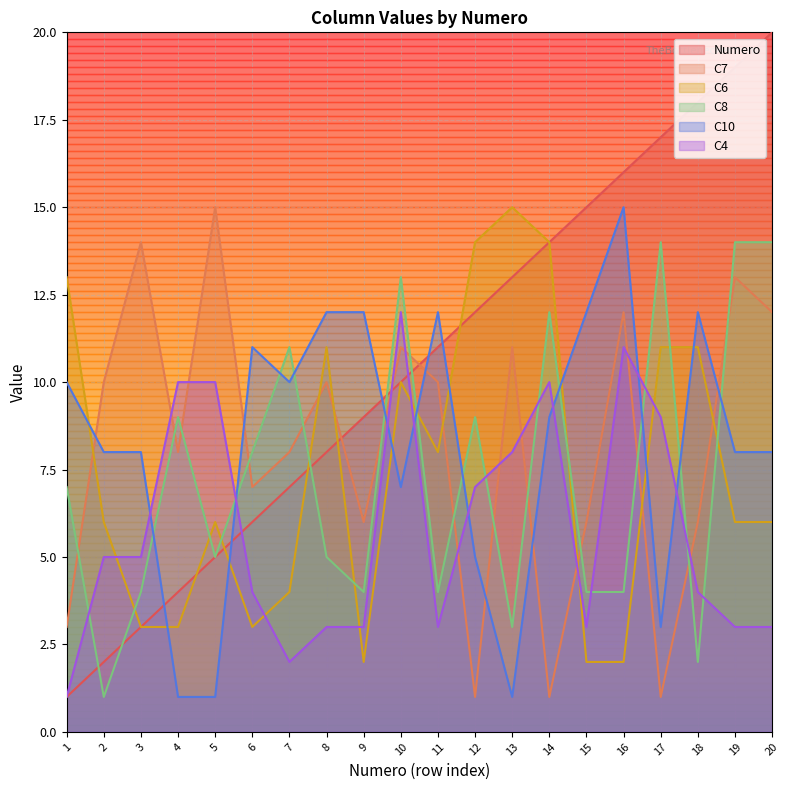

What is the sum of all C7 values?

165